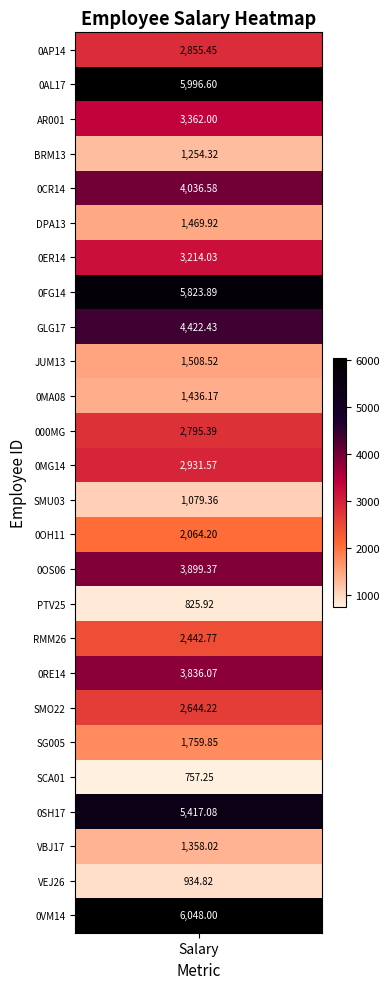

What is the sum of all values?

74173.8